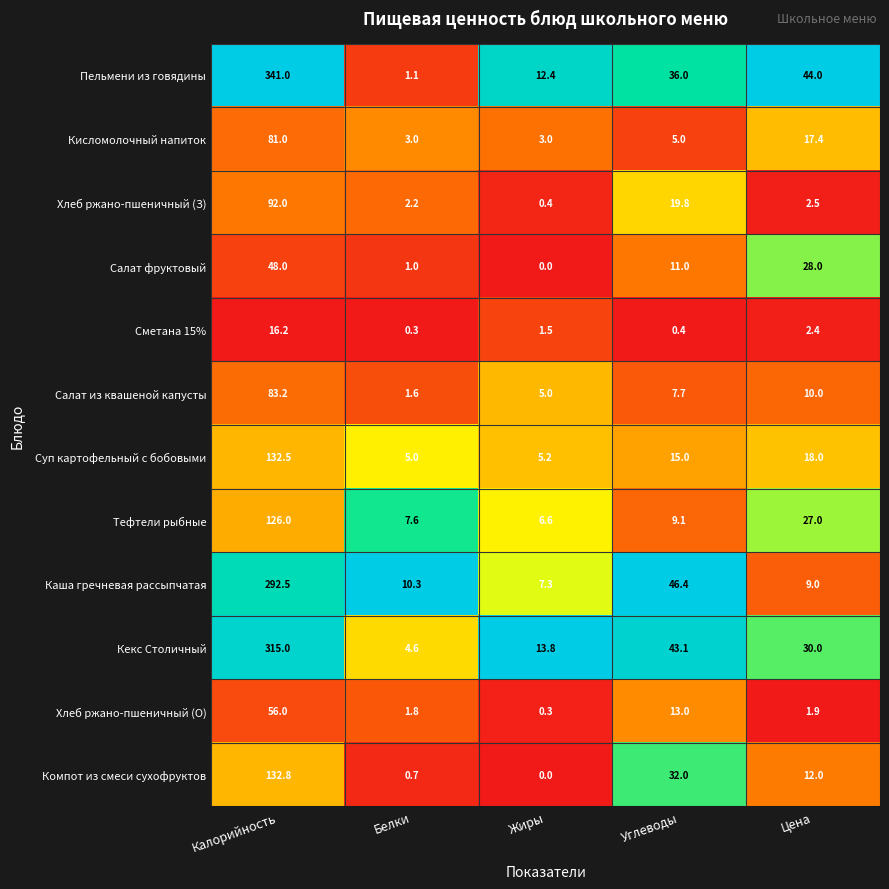

What is the sum of all Кисломолочный напиток values?

109.4